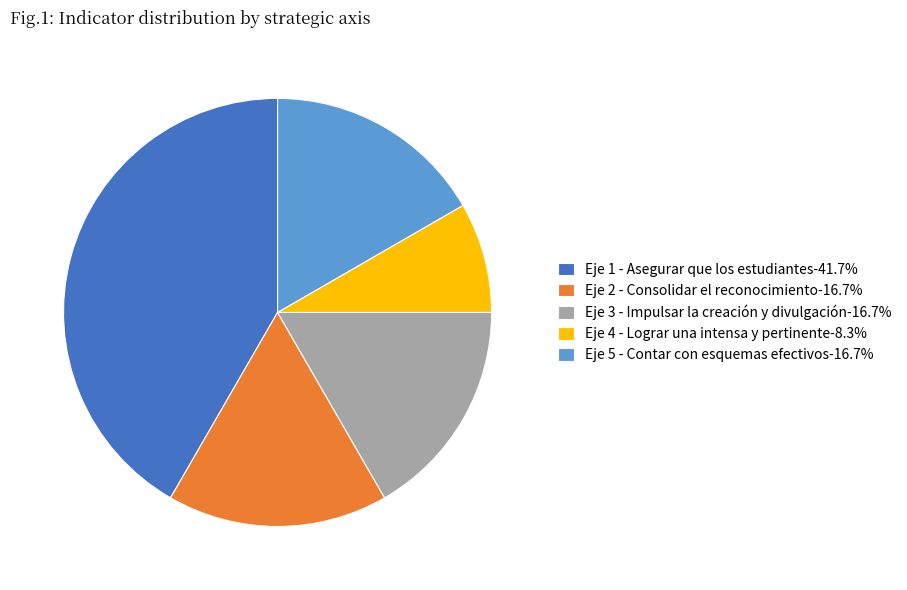

How many segments does this pie chart have?

5